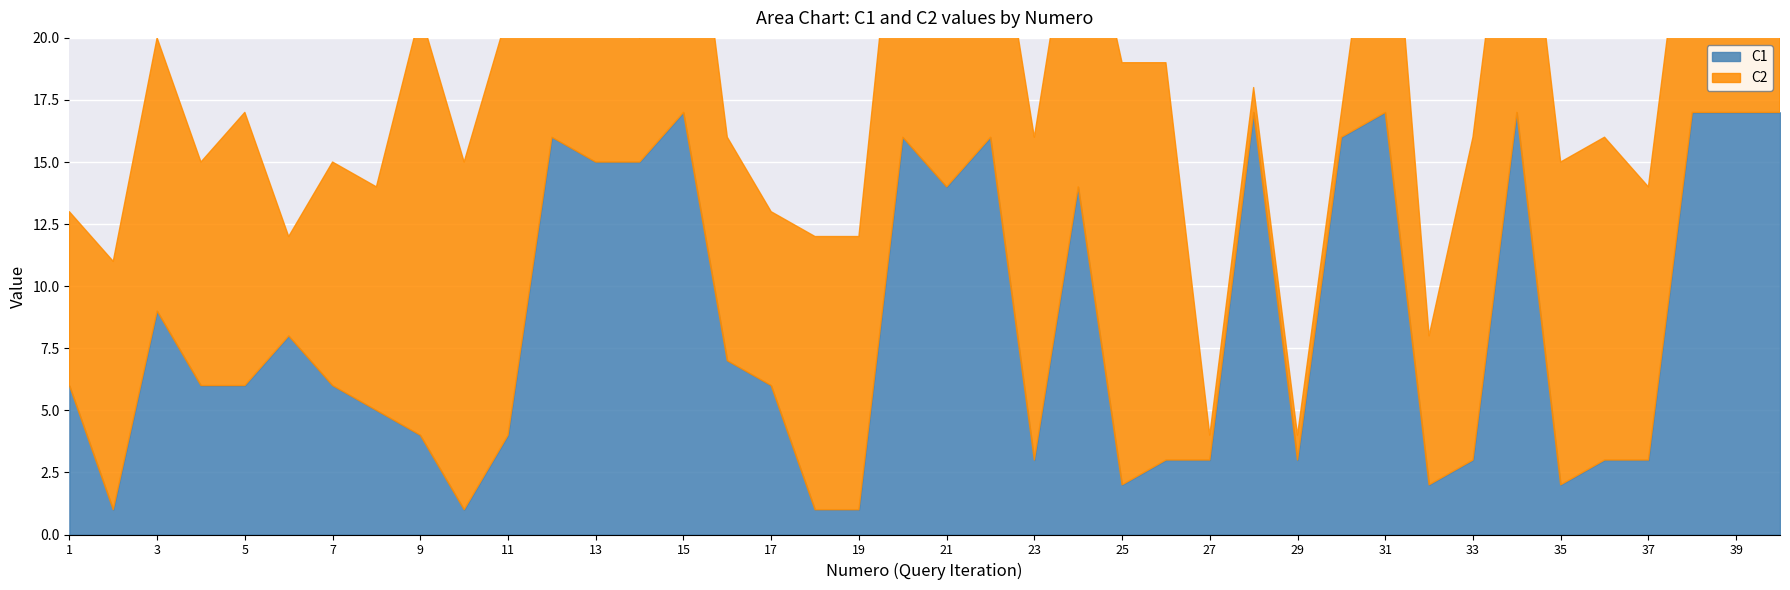

Between which two adjacent categories do C2 and C1 first intersect?

5 and 6